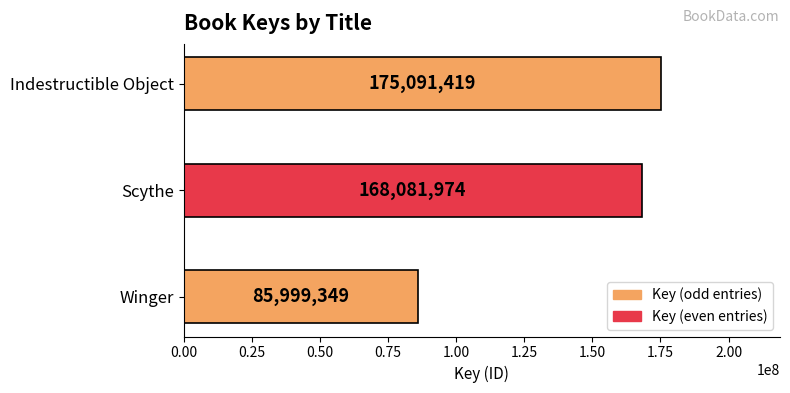

The value at Indestructible Object is 175091419. True or false?

True